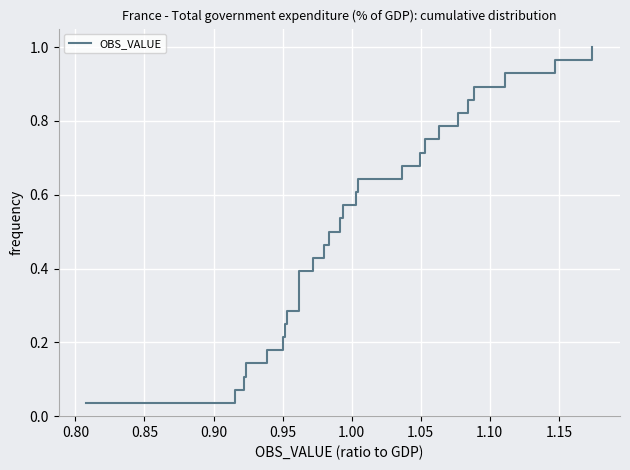

How many lines are shown in the chart?

1